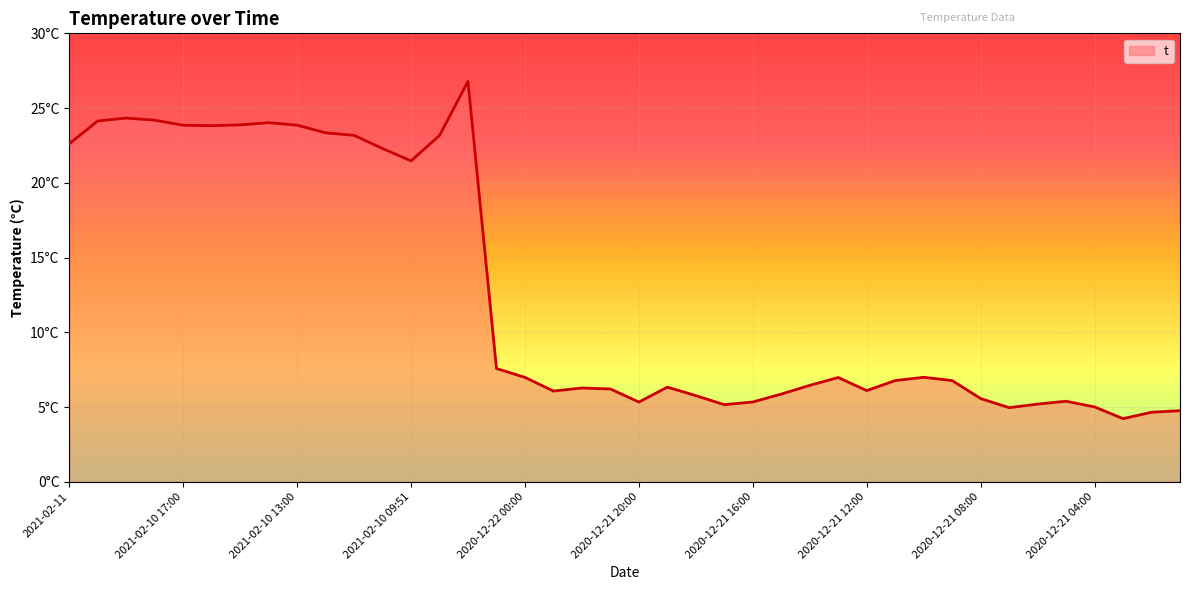

Where is the first local maximum?

2021-02-10 19:00